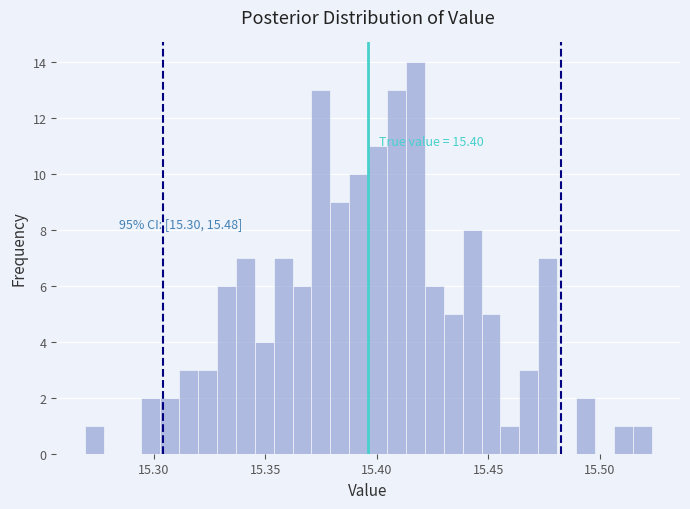

Around what value on the x-axis is the tallest bar? Give the approximate position of its centre, as read against the axis.

15.415